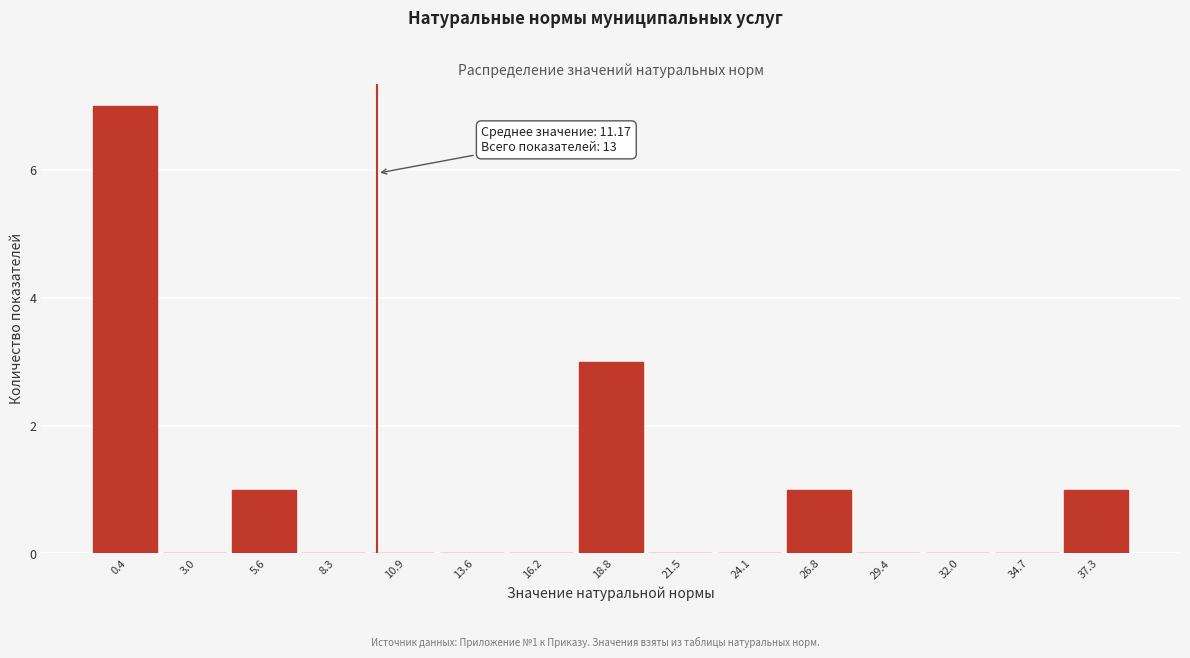

Reading left to right, what are all the values shown in this chart?

0.4=7	3.0=0	5.6=1	8.3=0	10.9=0	13.6=0	16.2=0	18.8=3	21.5=0	24.1=0	26.8=1	29.4=0	32.0=0	34.7=0	37.3=1